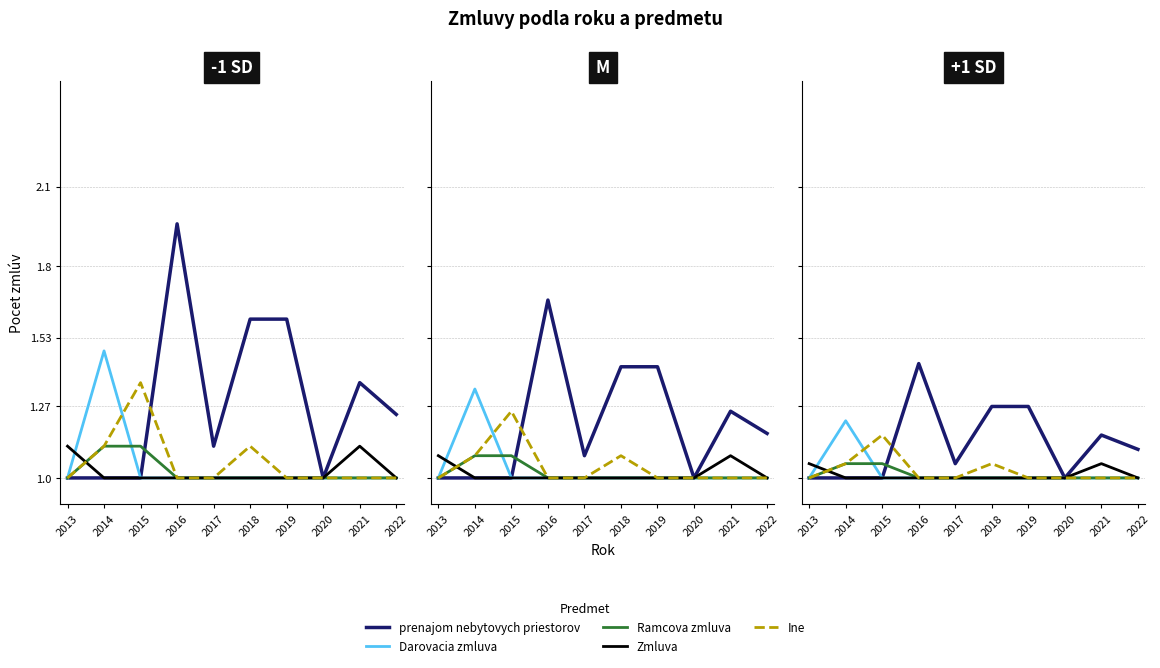

How many times do Ramcova zmluva and Zmluva cross each other?

1